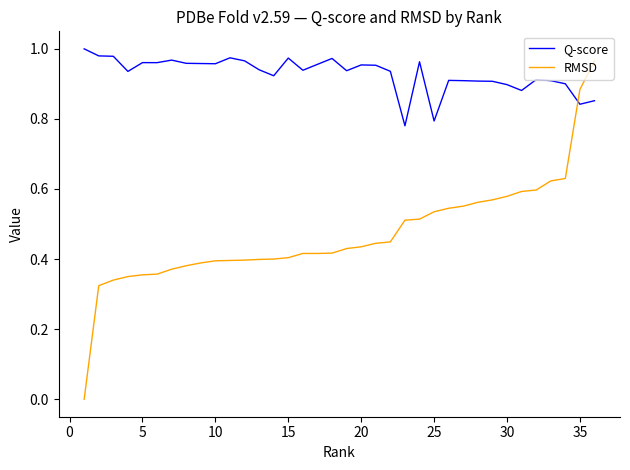

List the series in order of their overall mean, highest first.

Q-score, RMSD